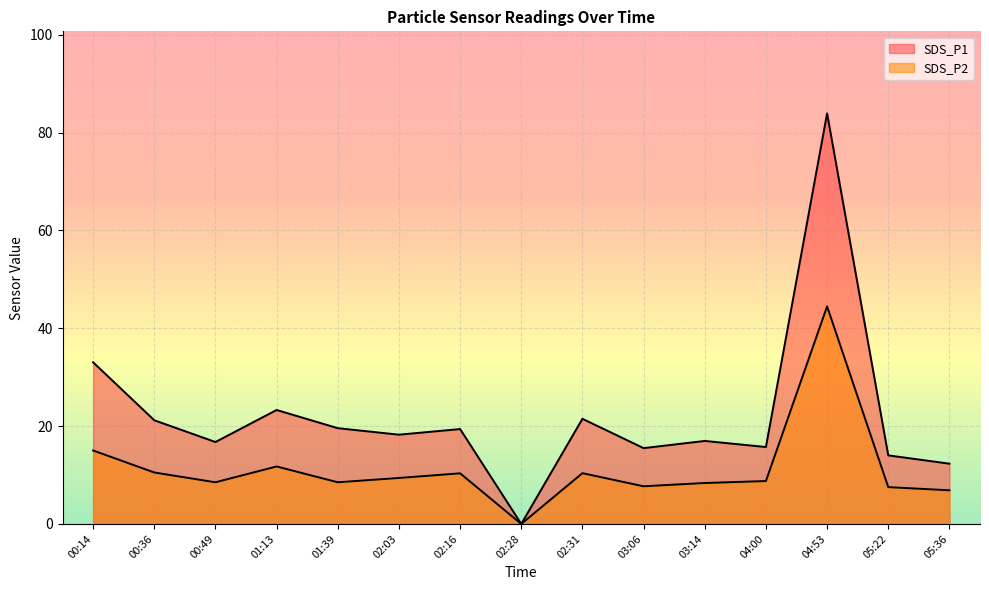

How many values in the SDS_P1 series exceed 18?

8